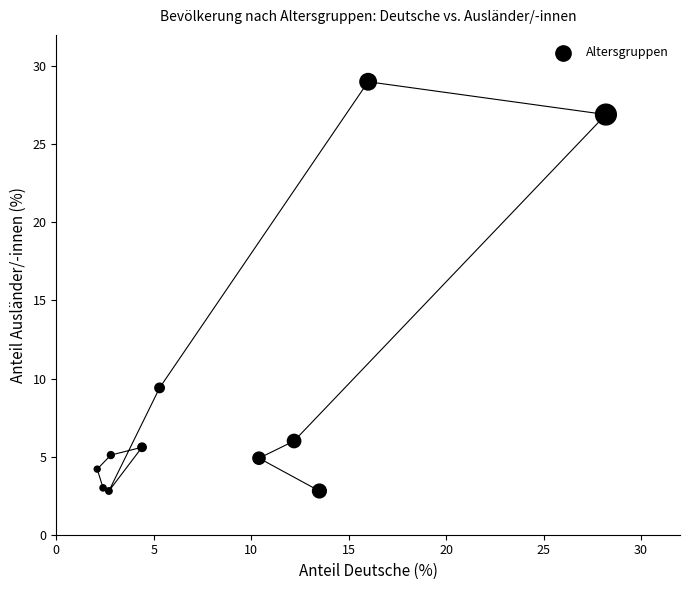

What Y value in the scatter plot is closest to 15?

9.4